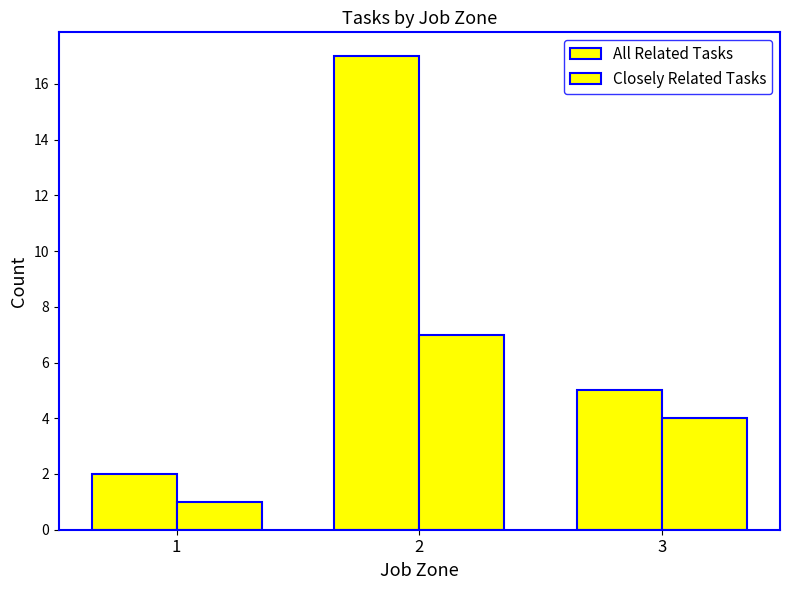

List the series in order of their overall mean, highest first.

All Related Tasks, Closely Related Tasks